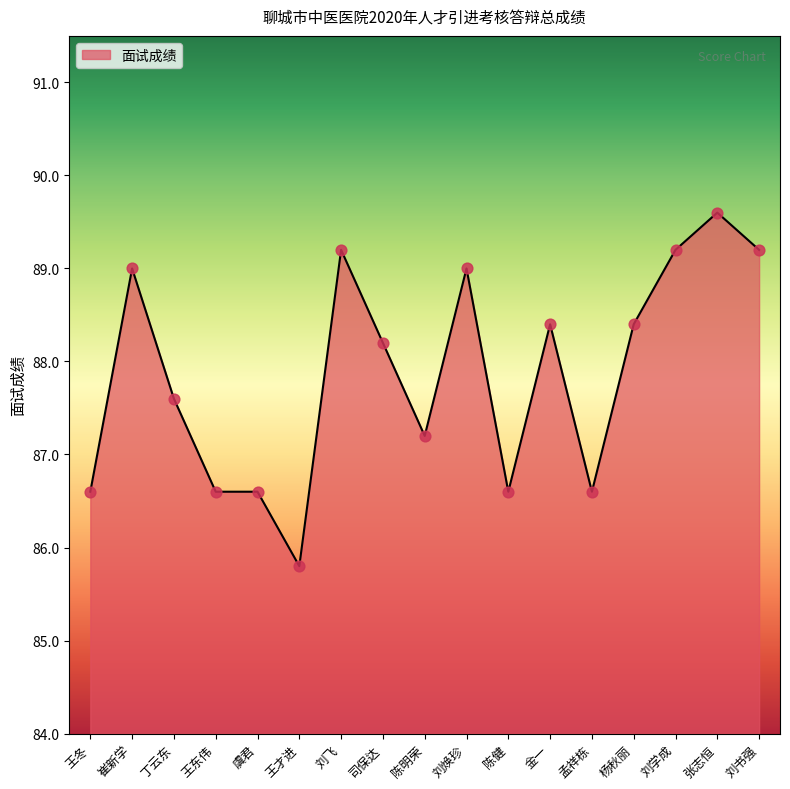

Approximately how many times larger is the value at 刘飞 compared to 崔新学?

1.0